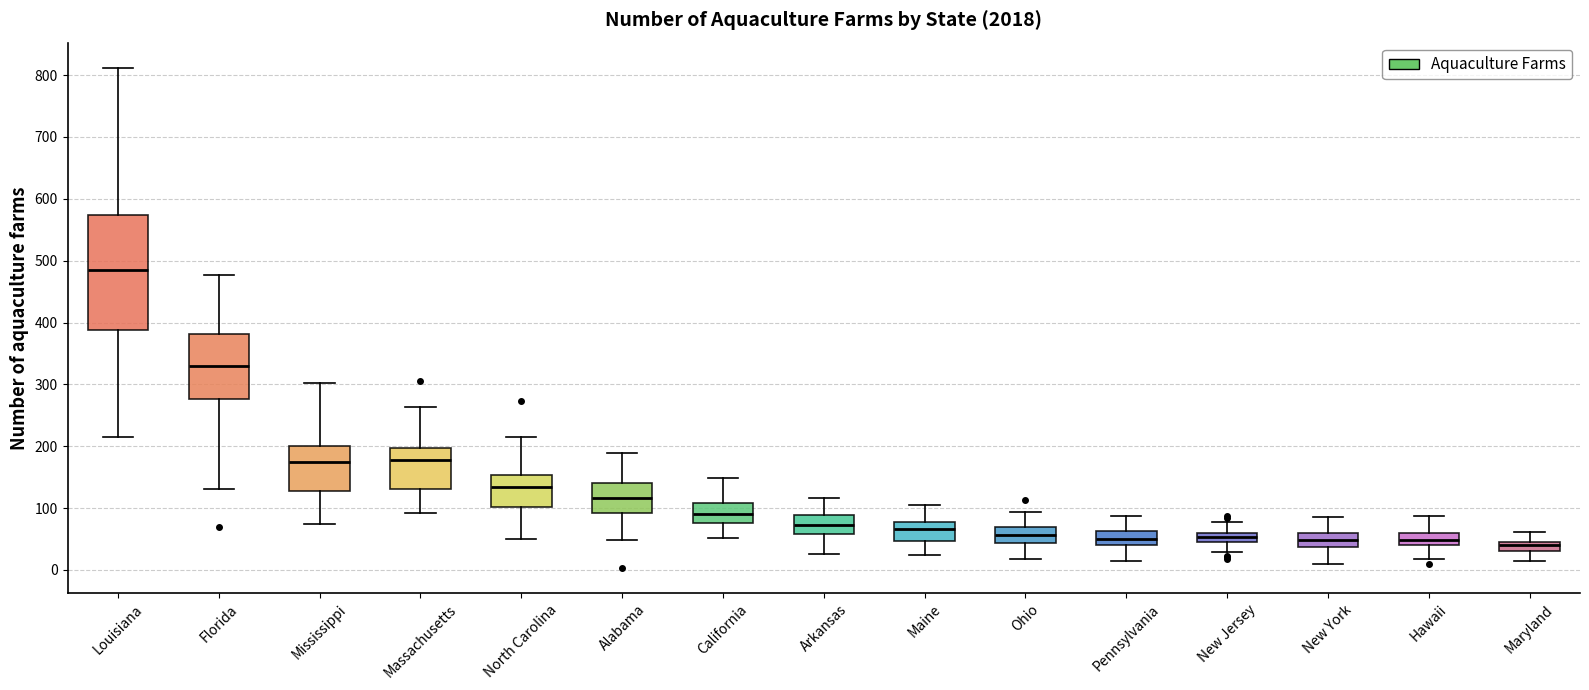

Where does the upper whisker of the box for Massachusetts end on the y-axis? The values are not printed on the chart, so give them approximately, as read against the axis.

260